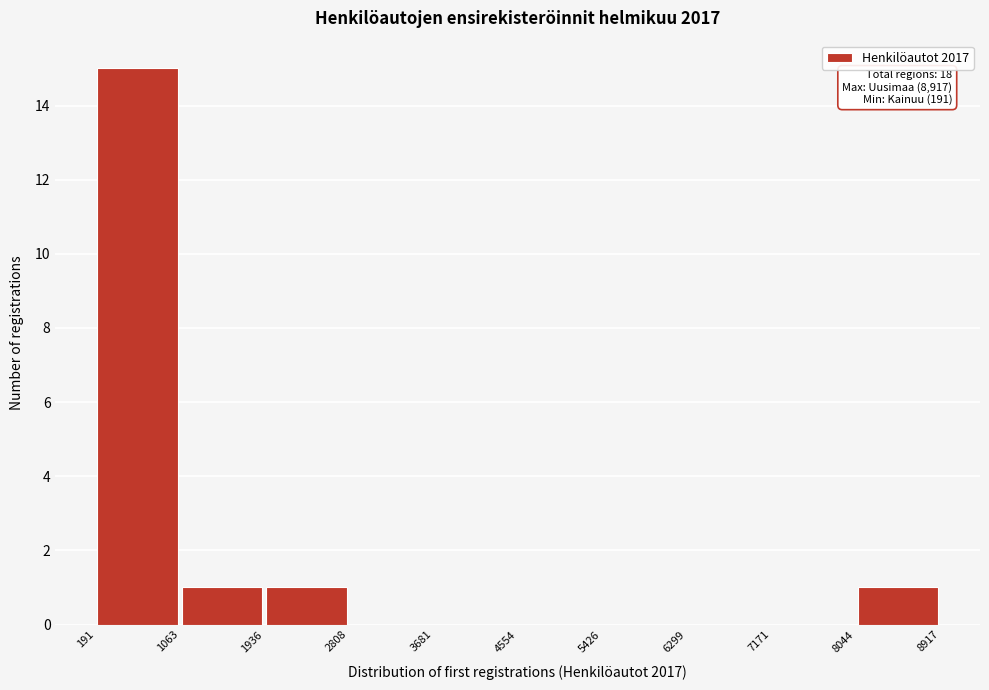

Over which range of the x-axis is the bar tallest?

191 to 1063